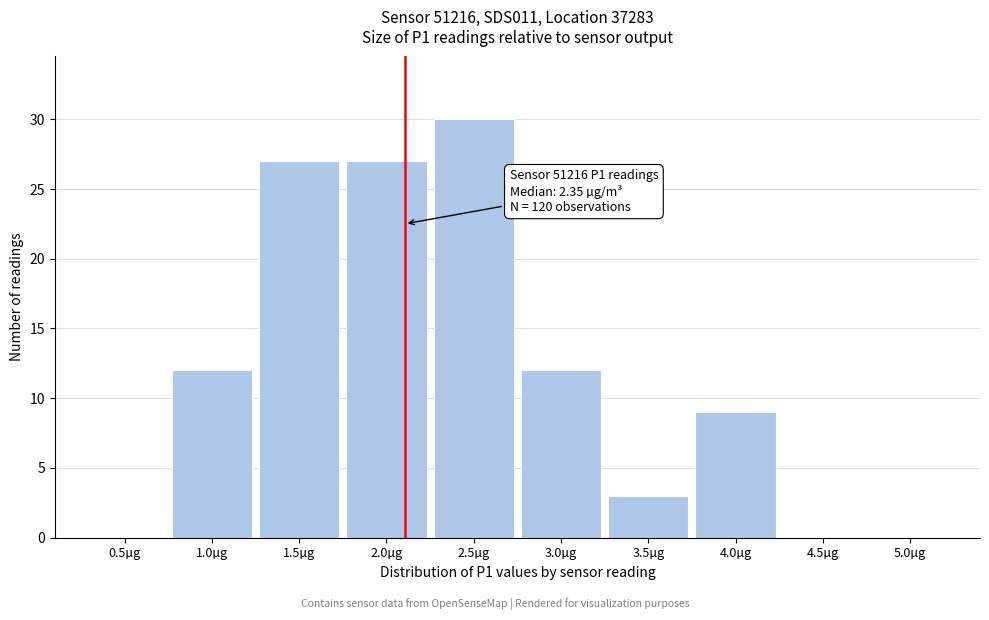

Reading left to right, list all the values displayed in this chart.

0.5µg=0	1.0µg=12	1.5µg=27	2.0µg=27	2.5µg=30	3.0µg=12	3.5µg=3	4.0µg=9	4.5µg=0	5.0µg=0